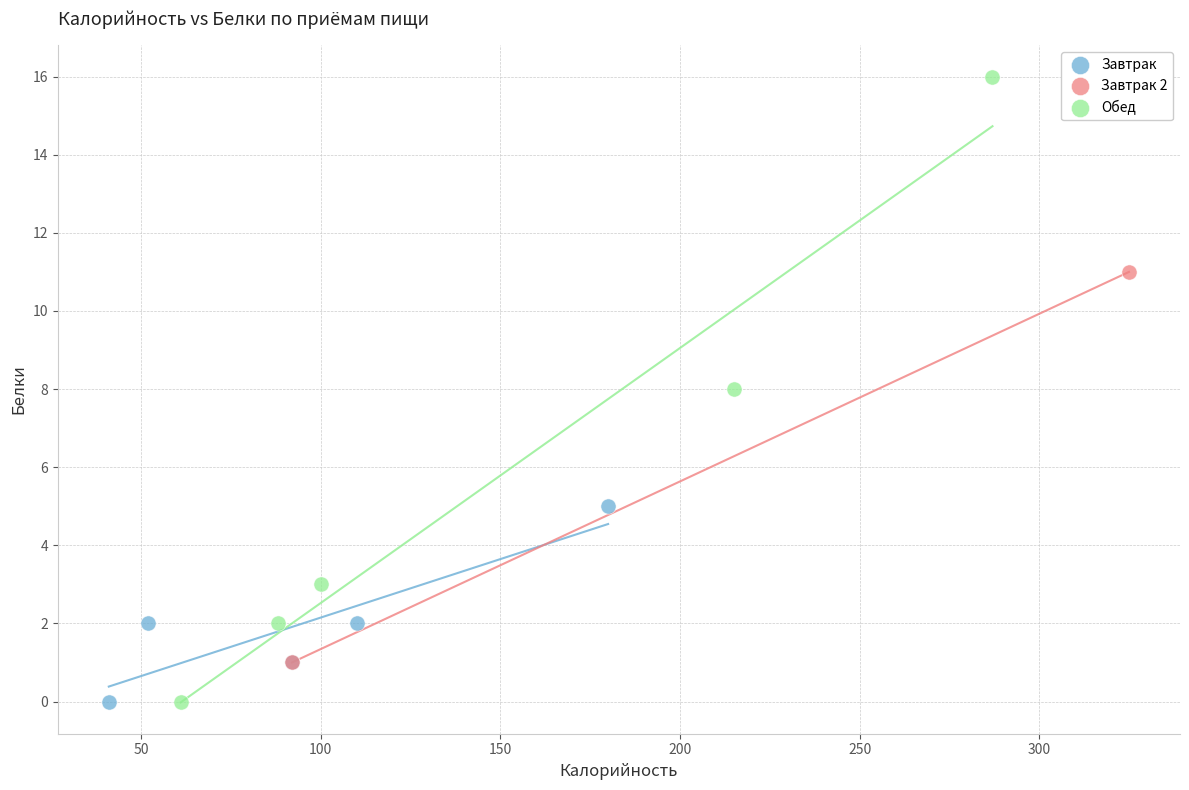

What are all the series names shown in the legend?

Завтрак, Завтрак 2, Обед